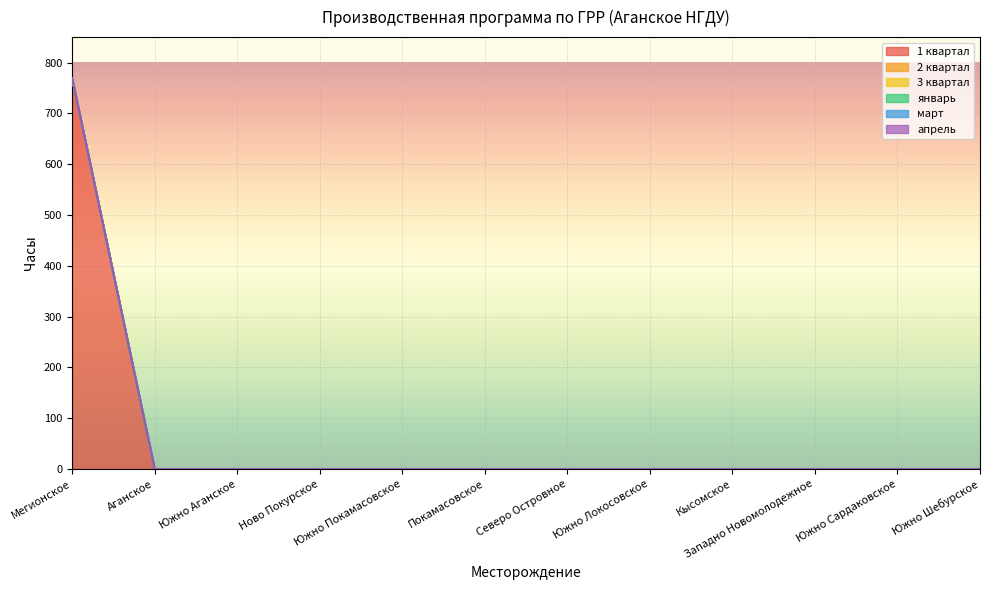

What are all the series names shown in the legend?

1 квартал, 2 квартал, 3 квартал, январь, март, апрель